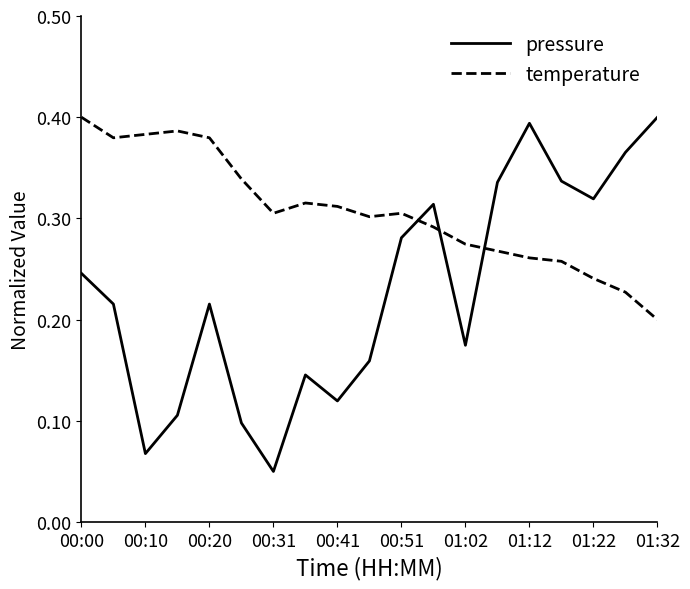

How many distinct data groups are displayed?

2